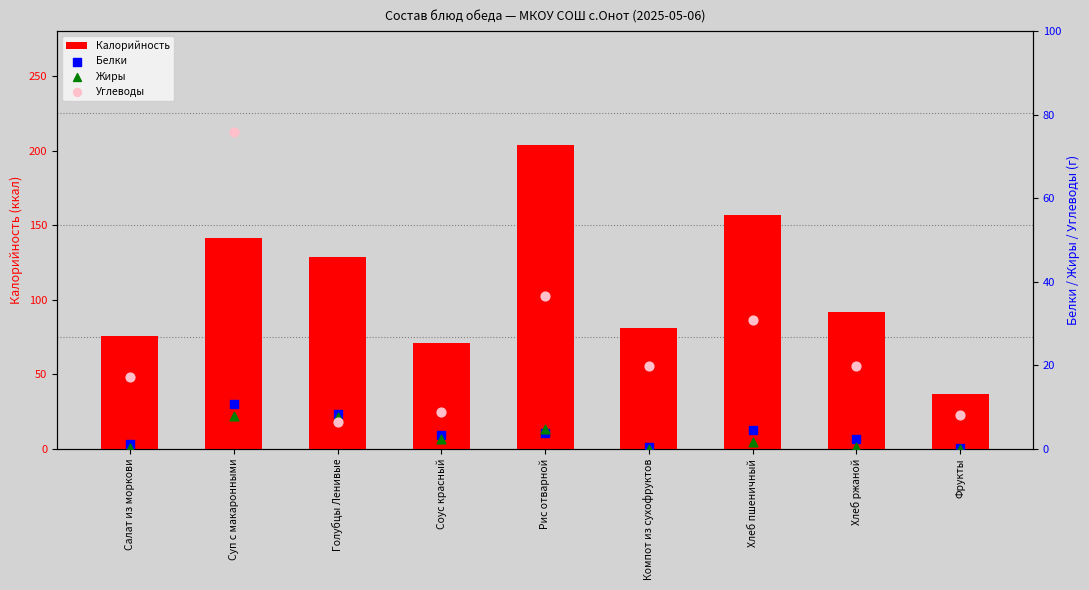

Which series contains the highest Y value?

Калорийность